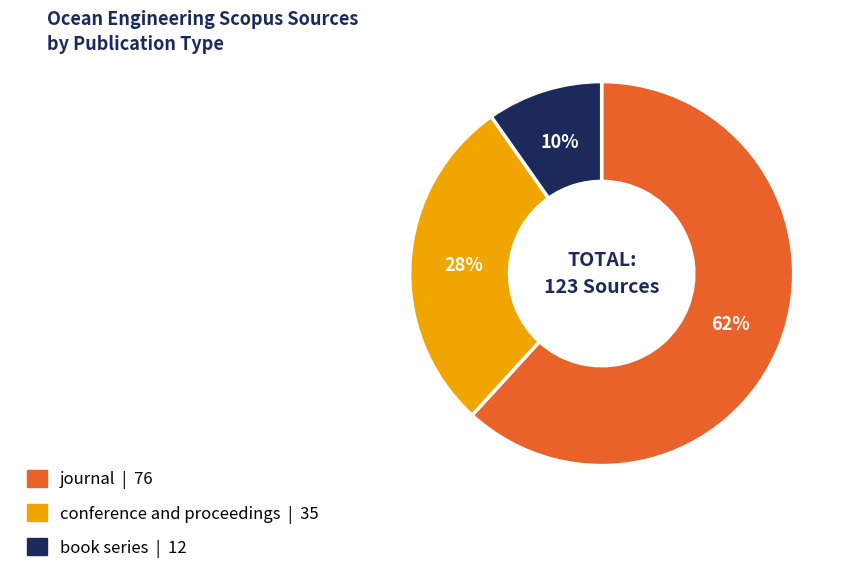

Between journal | 76 and conference and proceedings | 35, which is larger?

journal | 76